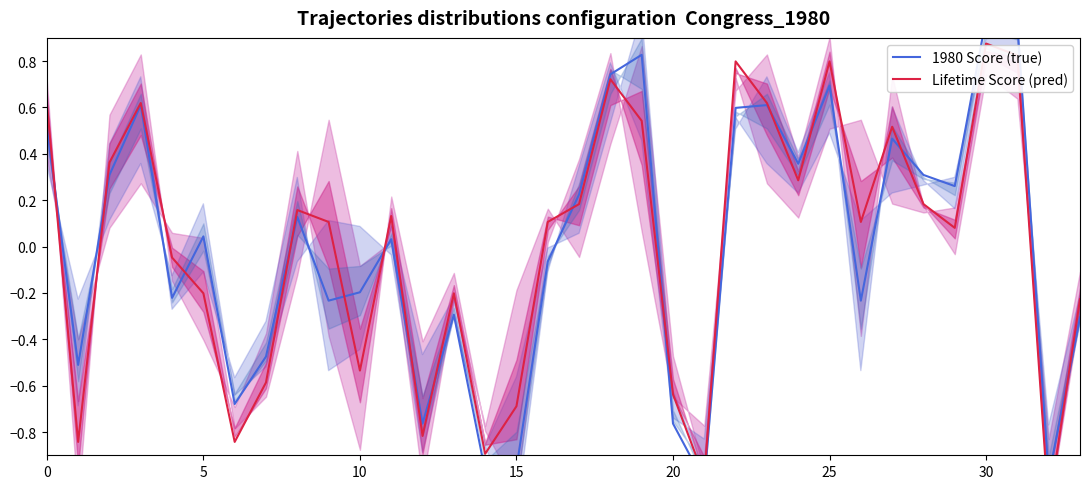

Does the chart have visible grid lines?

No